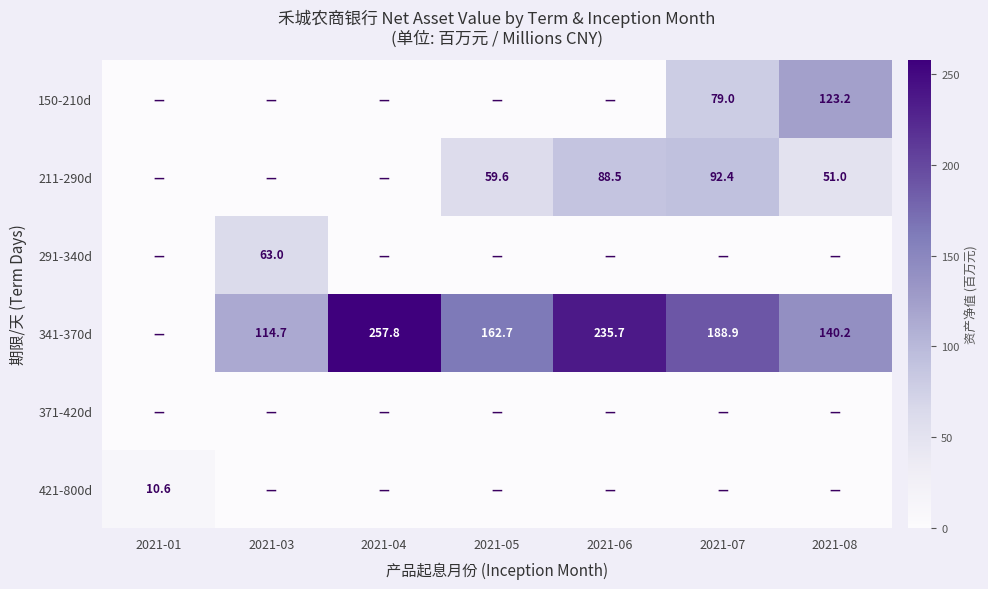

The 211-290d series shows 92.4 at 2021-07. True or false?

True